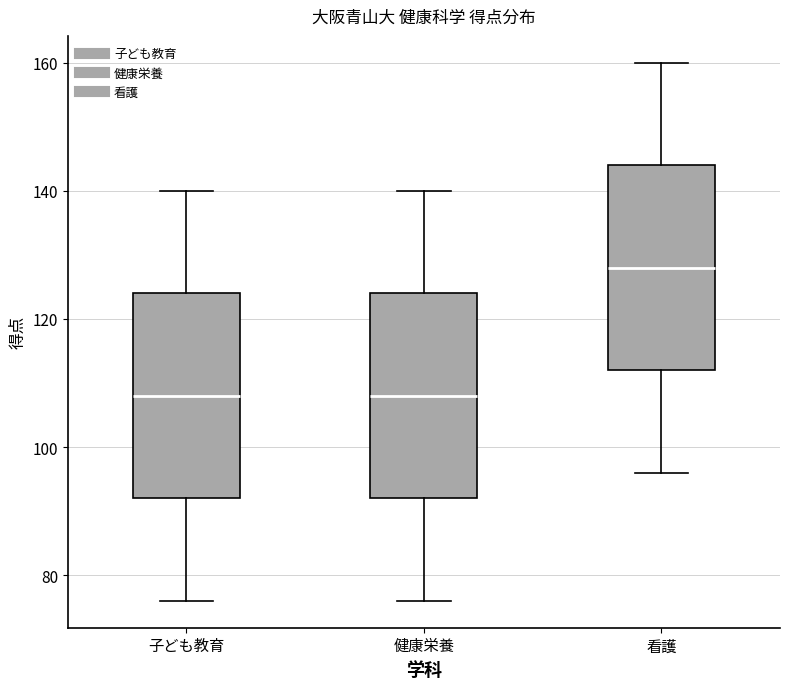

Reading left to right, read every box against the y-axis: the position of its median line, the range the box covers, and the ends of its whiskers. The values are not printed on the chart, so give them approximately, as read against the axis.

子ども教育: median 108, box 92 to 124, whiskers 76 to 140
健康栄養: median 108, box 92 to 124, whiskers 76 to 140
看護: median 128, box 112 to 144, whiskers 96 to 160